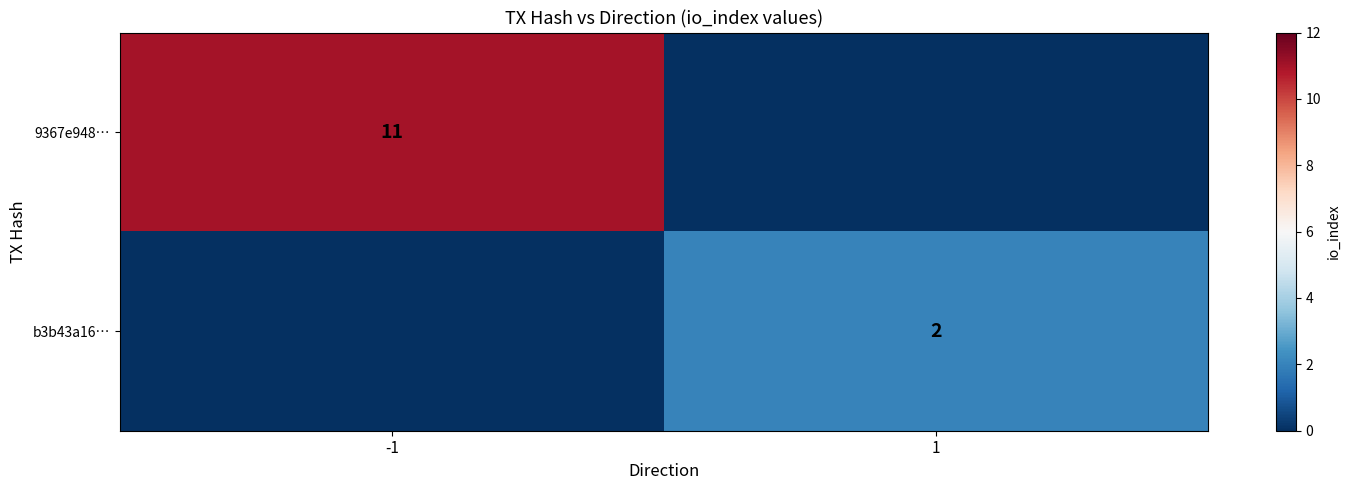

What is the total value across all series at 1?

2